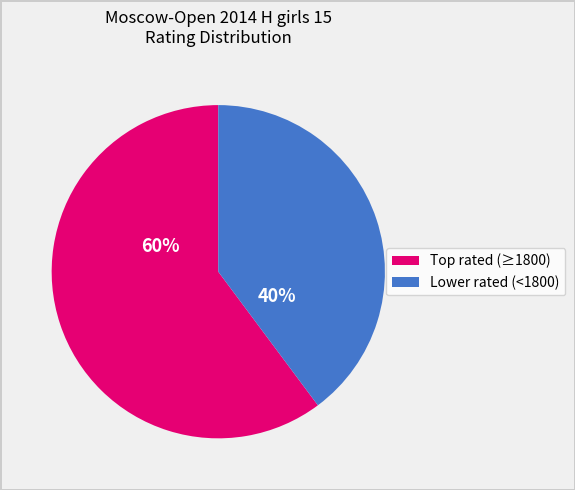

To the nearest percent, what is the difference between the largest and smallest slice percentages?

20%